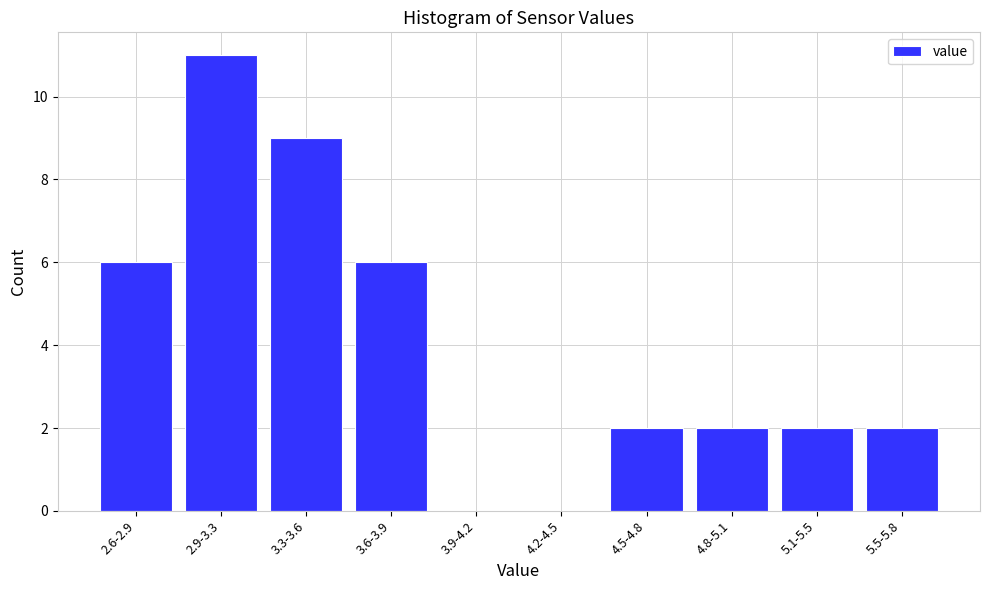

Reading left to right, extract all data points from this chart.

2.6-2.9=6	2.9-3.3=11	3.3-3.6=9	3.6-3.9=6	3.9-4.2=0	4.2-4.5=0	4.5-4.8=2	4.8-5.1=2	5.1-5.5=2	5.5-5.8=2